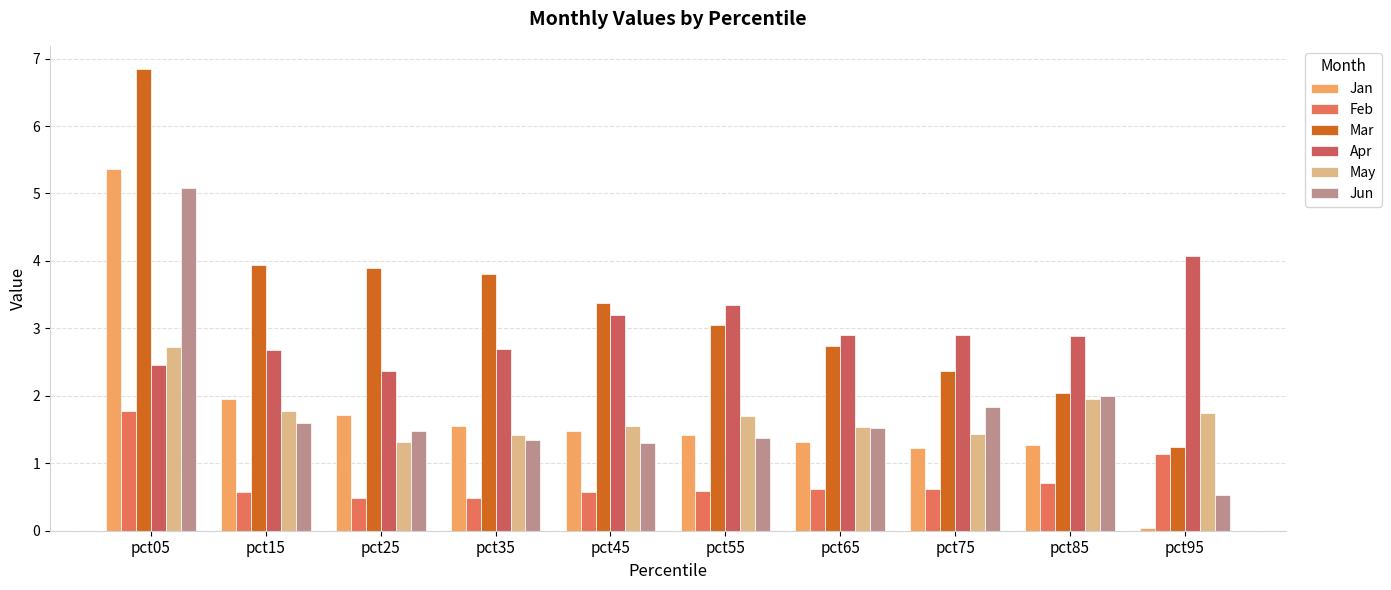

How many data points does each series have?

10